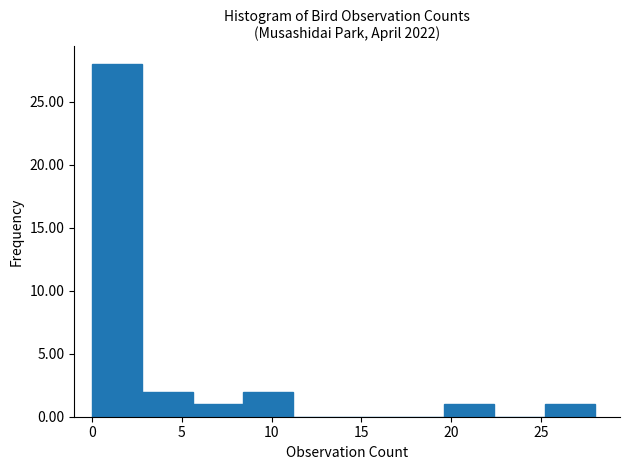

Reading left to right, transcribe this chart: for each bar, give the range it covers on the x-axis and its height. Neither the bar edges nor the heights are printed on the chart, so give them approximately, as read against the axes.

0.0 to 2.8: 28
2.8 to 5.6: 2
5.6 to 8.4: 1
8.4 to 11.2: 2
11.2 to 14.0: 0
14.0 to 16.8: 0
16.8 to 19.6: 0
19.6 to 22.4: 1
22.4 to 25.2: 0
25.2 to 28.0: 1